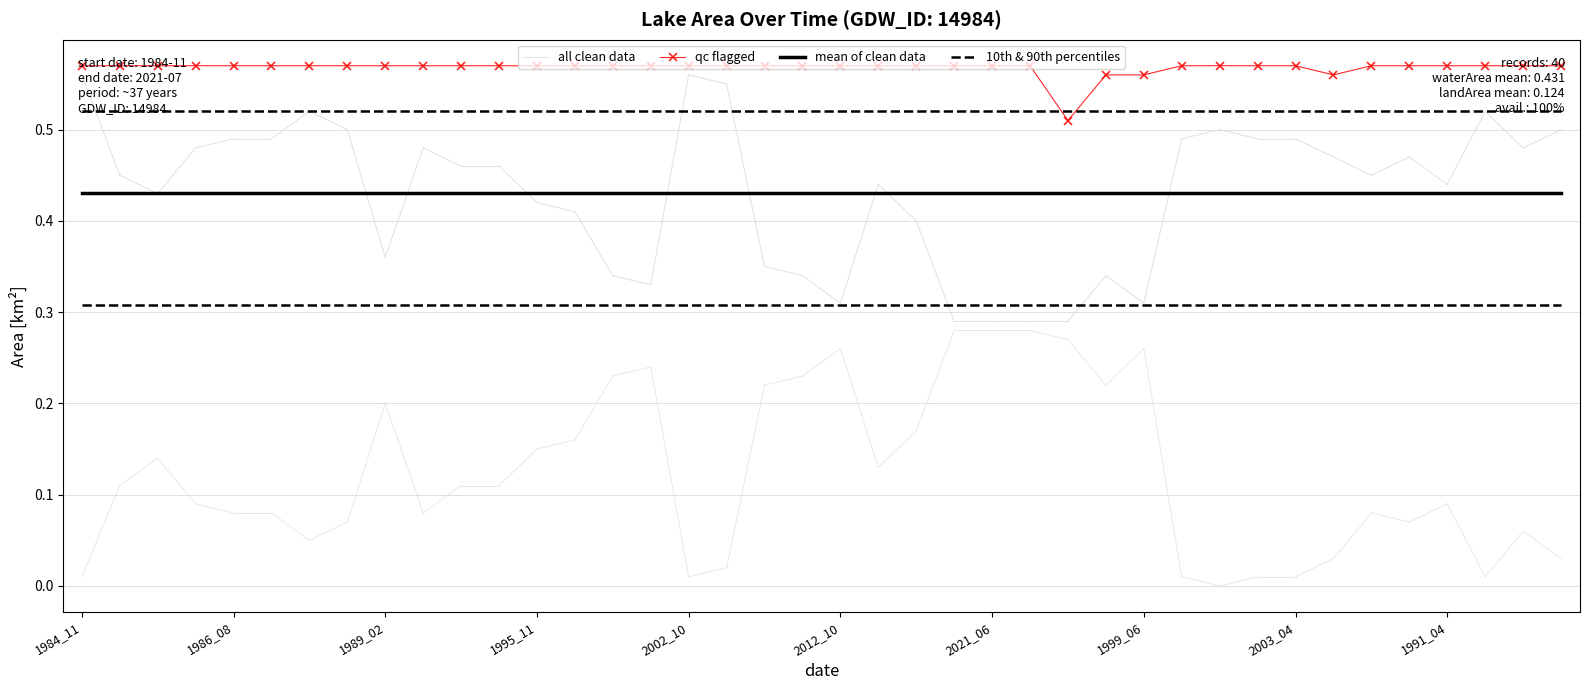

Reading left to right, transcribe all the data shown in this chart.

waterArea: 0.6	0.5	0.4	0.5	0.5	0.5	0.5	0.5	0.4	0.5	0.5	0.5	0.4	0.4	0.3	0.3	0.6	0.6	0.3	0.3	0.3	0.4	0.4	0.3	0.3	0.3	0.3	0.3	0.3	0.5	0.5	0.5	0.5	0.5	0.5	0.5	0.4	0.5	0.5	0.5
landArea: 0.0	0.1	0.1	0.1	0.1	0.1	0.1	0.1	0.2	0.1	0.1	0.1	0.1	0.2	0.2	0.2	0.0	0.0	0.2	0.2	0.3	0.1	0.2	0.3	0.3	0.3	0.3	0.2	0.3	0.0	0.0	0.0	0.0	0.0	0.1	0.1	0.1	0.0	0.1	0.0
origWaterArea: 0.0	0.0	0.0	0.0	0.0	0.0	0.0	0.0	0.0	0.0	0.0	0.0	0.0	0.0	0.0	0.0	0.0	0.0	0.0	0.0	0.0	0.0	0.0	0.0	0.0	0.0	0.1	0.0	0.0	0.0	0.0	0.0	0.0	0.0	0.0	0.0	0.0	0.0	0.0	0.0
origNoDataArea: 0.6	0.6	0.6	0.6	0.6	0.6	0.6	0.6	0.6	0.6	0.6	0.6	0.6	0.6	0.6	0.6	0.6	0.6	0.6	0.6	0.6	0.6	0.6	0.6	0.6	0.6	0.5	0.6	0.6	0.6	0.6	0.6	0.6	0.6	0.6	0.6	0.6	0.6	0.6	0.6